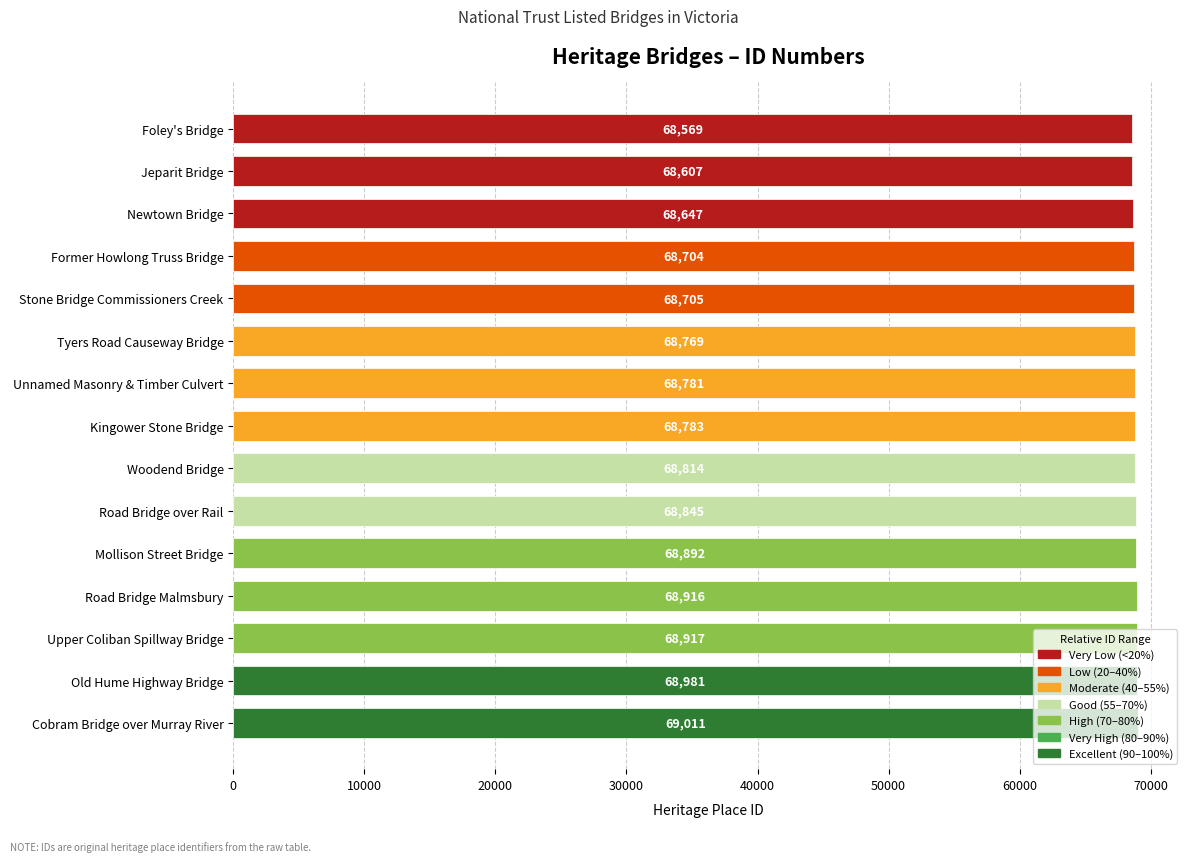

Count the number of data series in this chart.

1